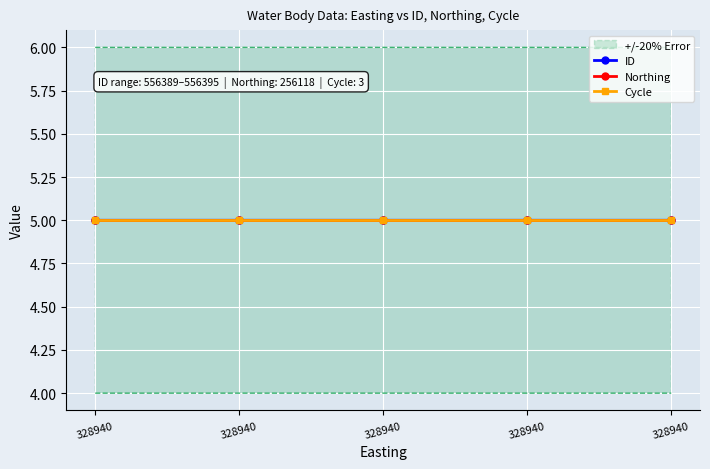

Between 328940 and 328940, which series saw the biggest shift?

ID